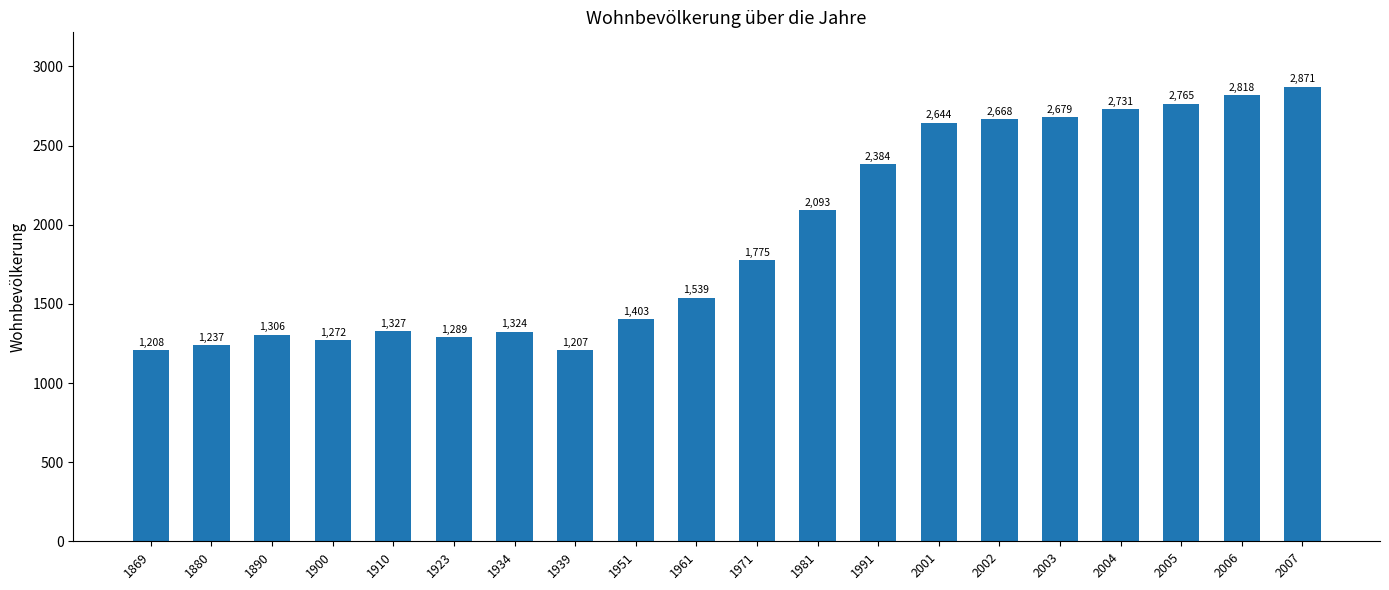

The value at 1890 is 2067. True or false?

False